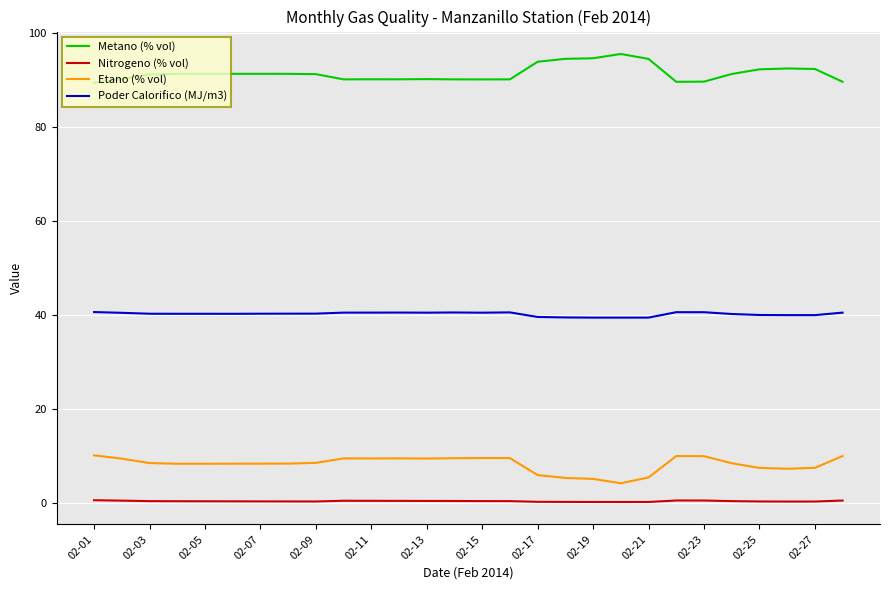

What is the maximum value for Metano (% vol)?

95.5